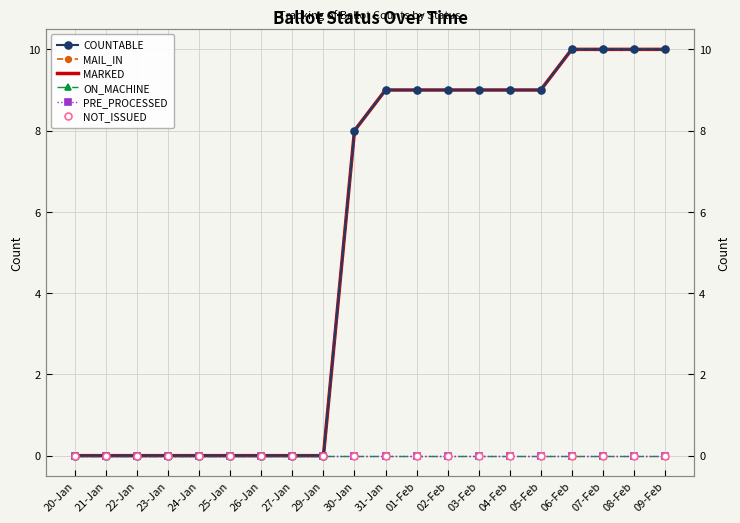

Between 25-Jan and 27-Jan, which series saw the biggest shift?

COUNTABLE